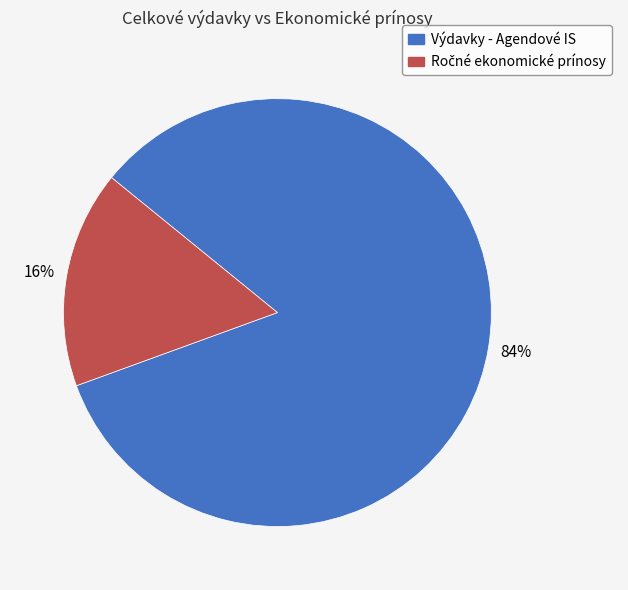

Which category accounts for the majority?

Výdavky - Agendové IS